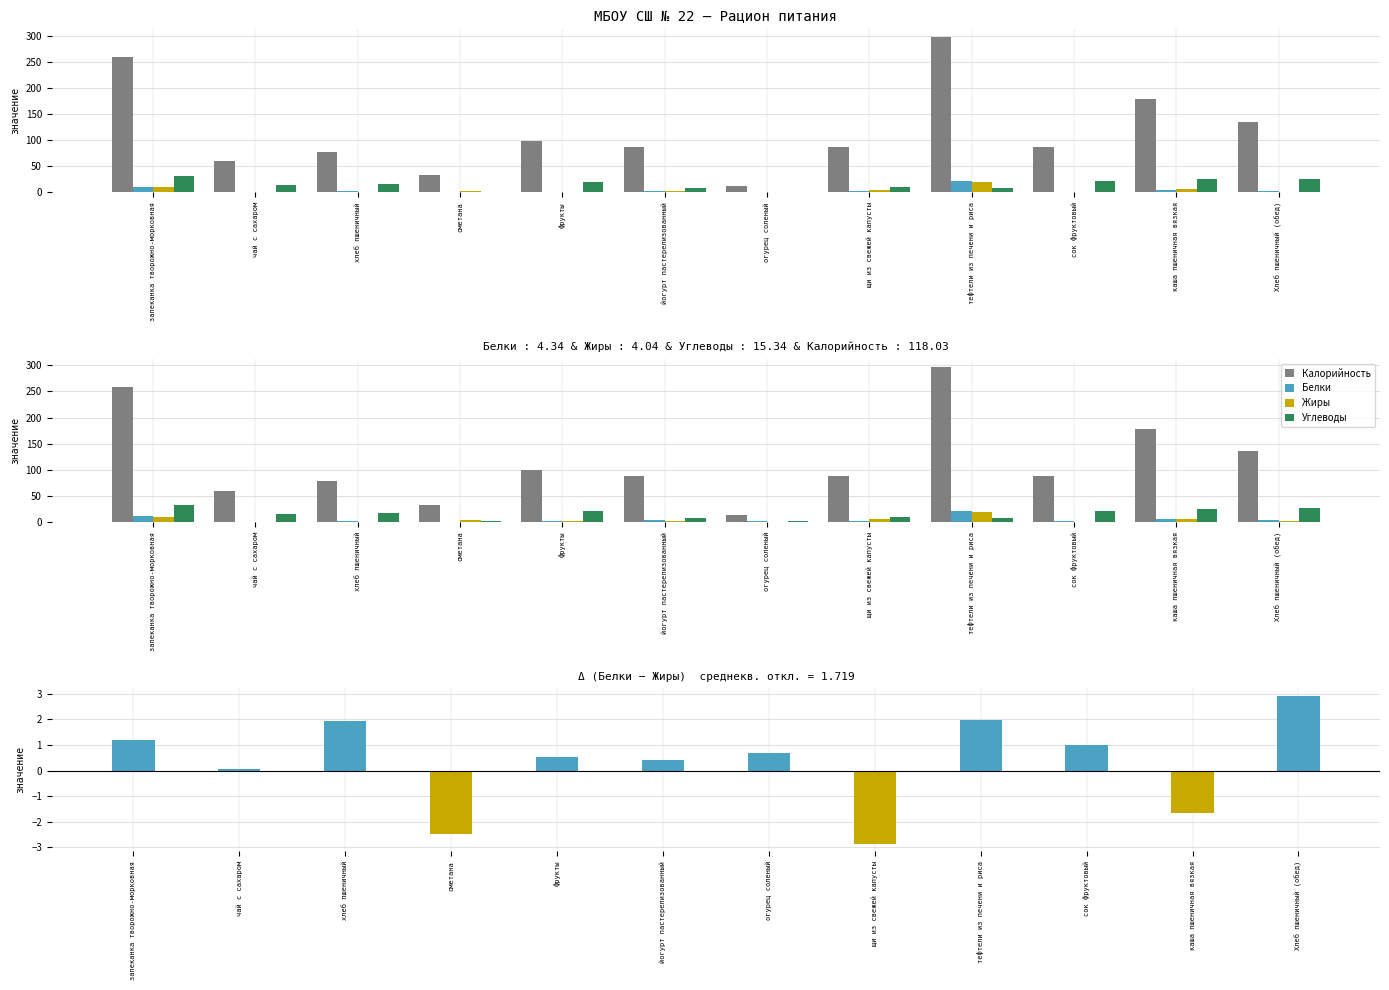

Which series has the widest spread of values?

Калорийность